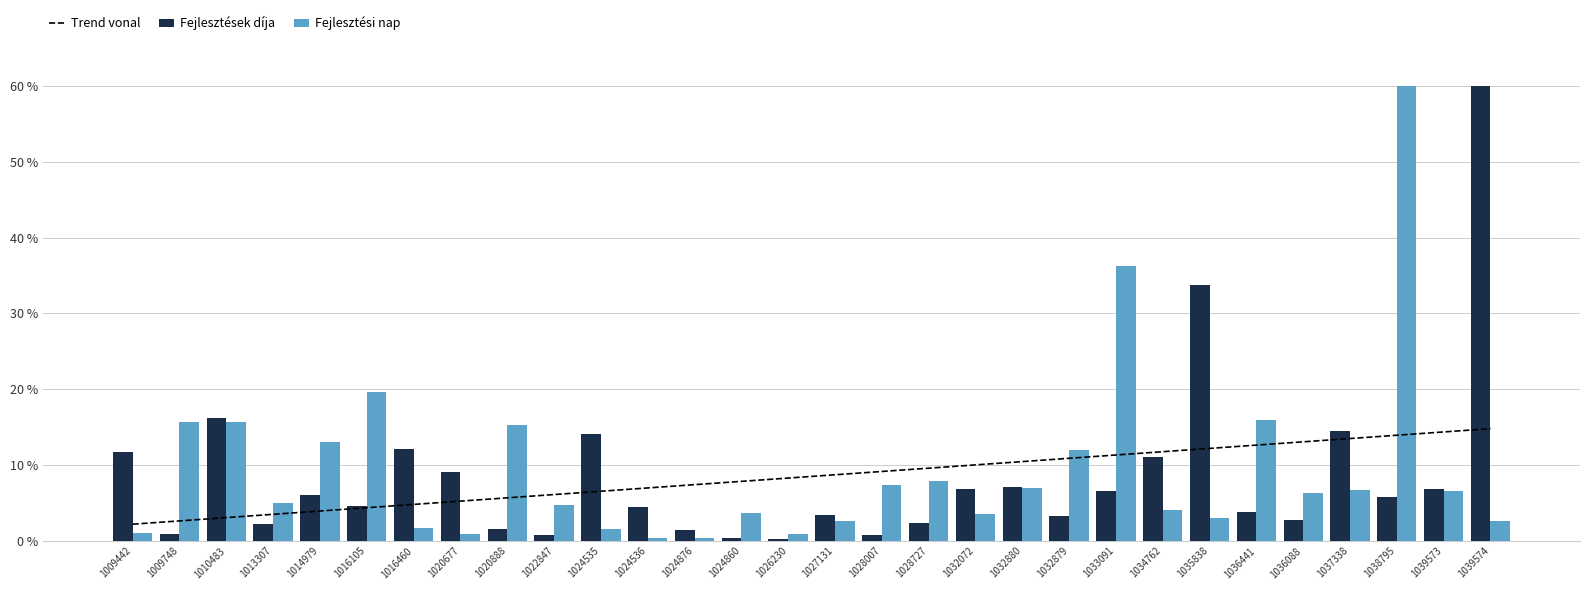

Rank the categories by Fejlesztési nap value from highest to lowest.

1038795, 1033091, 1016105, 1036441, 1009748, 1010483, 1020888, 1014979, 1032879, 1028727, 1028007, 1032880, 1037338, 1039573, 1036088, 1013307, 1022847, 1034762, 1024860, 1032072, 1035838, 1027131, 1039574, 1016460, 1024535, 1009442, 1020677, 1026230, 1024536, 1024876